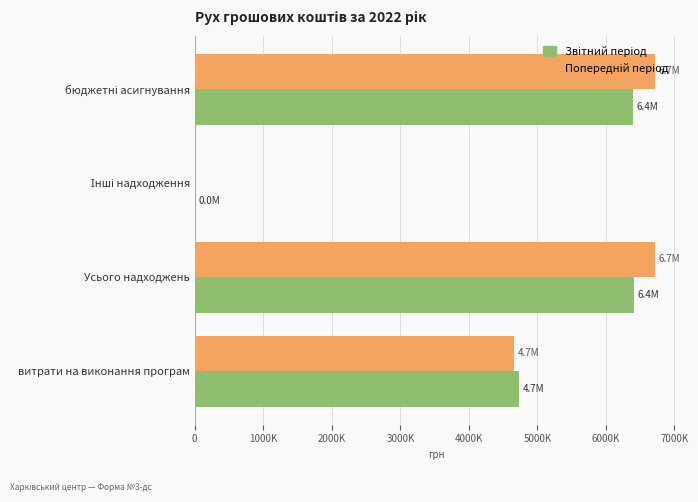

How many distinct data groups are displayed?

2